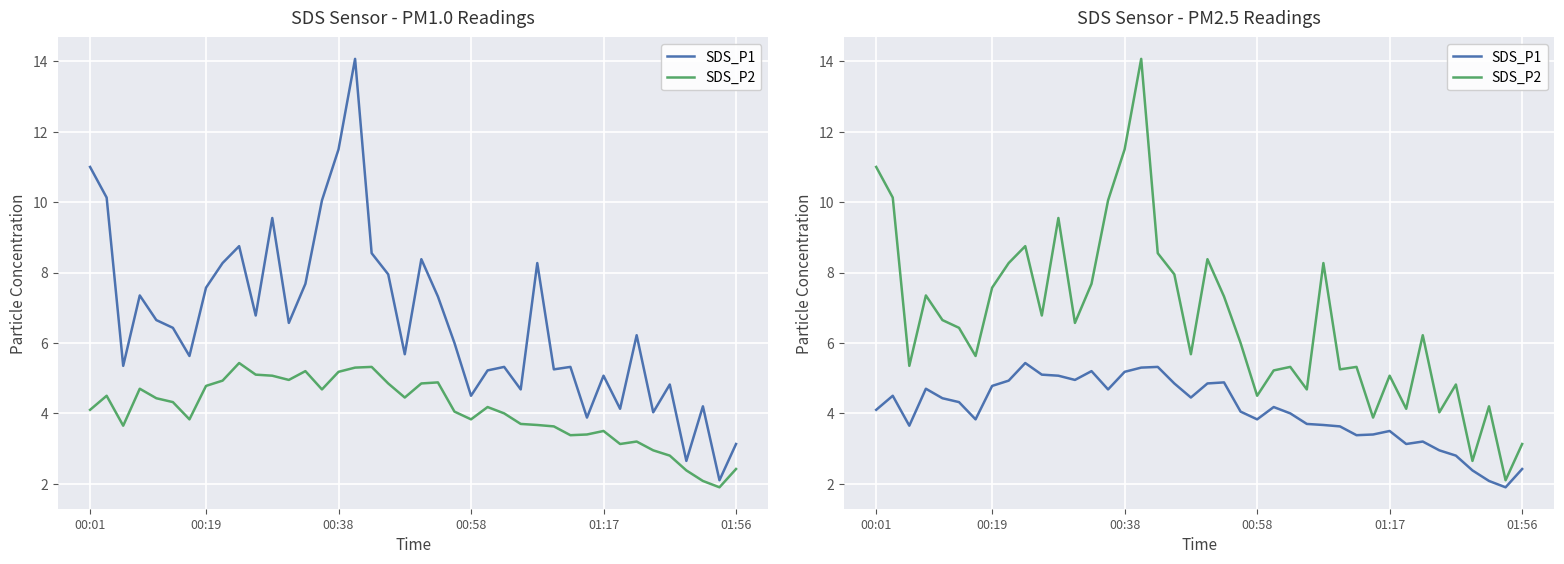

Reading right to left, transcribe all the data shown in this chart.

SDS_P1: 2.4	1.9	2.1	2.4	2.8	3.0	3.2	3.1	3.5	3.4	3.4	3.6	3.7	3.7	4.0	4.2	3.8	4.0	4.9	4.8	4.5	4.8	5.3	5.3	5.2	4.7	5.2	5.0	5.1	5.1	5.4	4.9	4.8	3.8	4.3	4.4	4.7	3.6	4.5	4.1
SDS_P2: 3.1	2.1	4.2	2.6	4.8	4.0	6.2	4.1	5.1	3.9	5.3	5.2	8.3	4.7	5.3	5.2	4.5	6.0	7.3	8.4	5.7	8.0	8.6	14.1	11.5	10.1	7.7	6.6	9.6	6.8	8.8	8.3	7.6	5.6	6.4	6.7	7.3	5.3	10.1	11.0